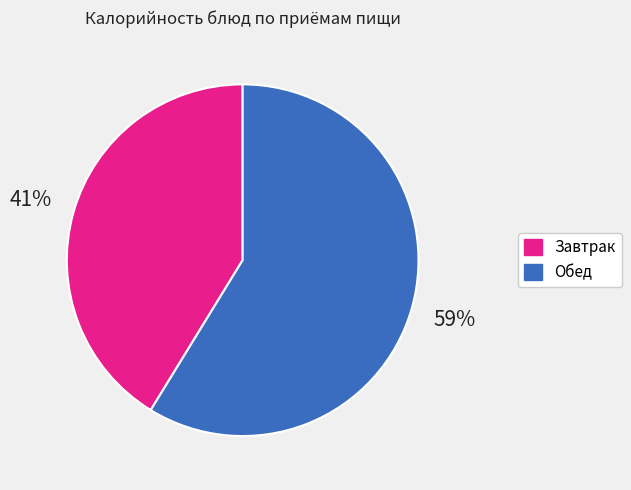

Does any single category account for the majority?

Yes